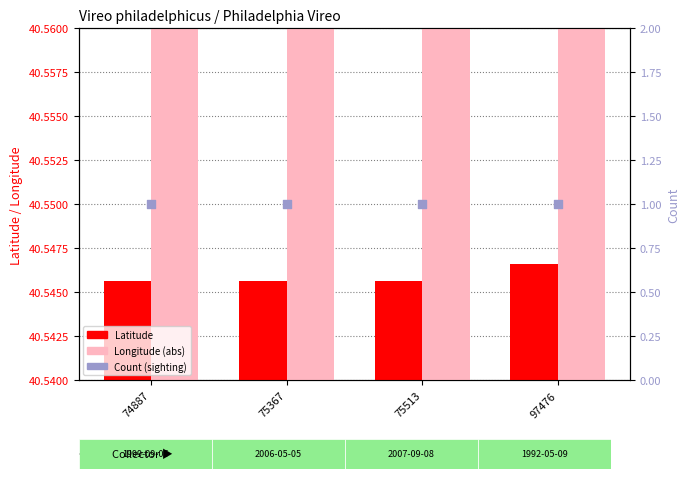

Which series reaches the maximum Y coordinate?

Longitude (abs)